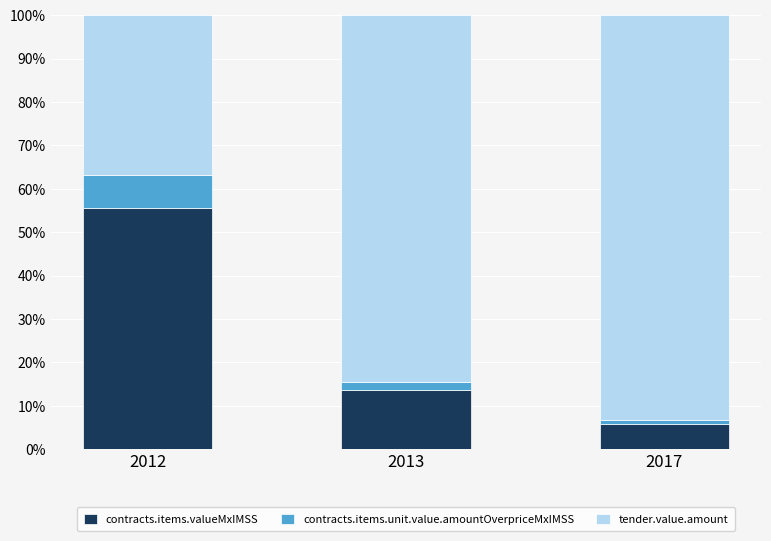

What is the average value of the contracts.items.valueMxIMSS series?

25.0